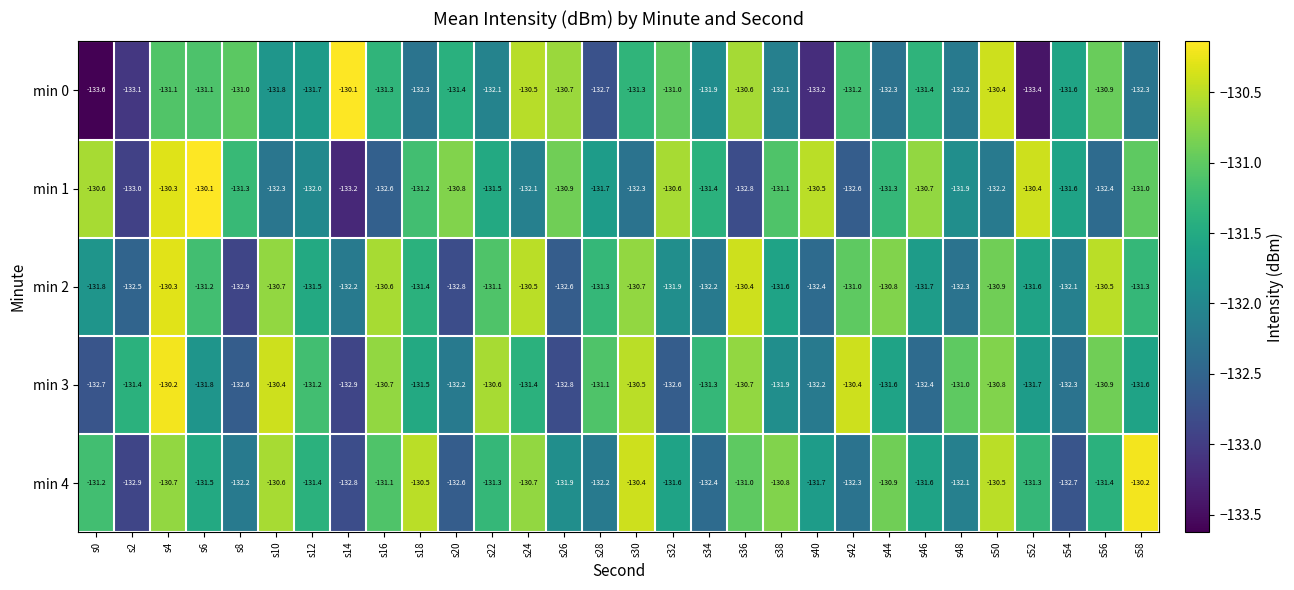

Which series has the largest total across all categories?

min 4